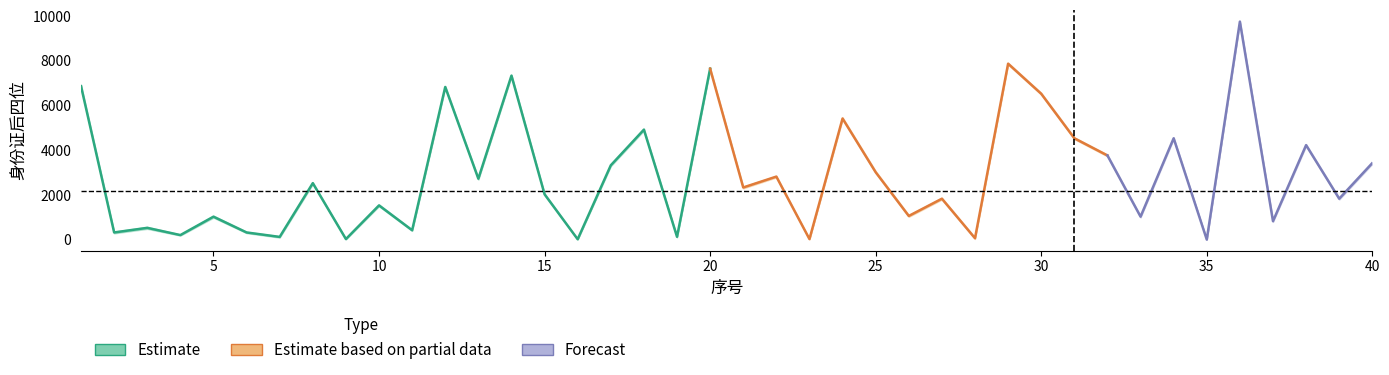

At which category does the chart reach its minimum across all series?

35